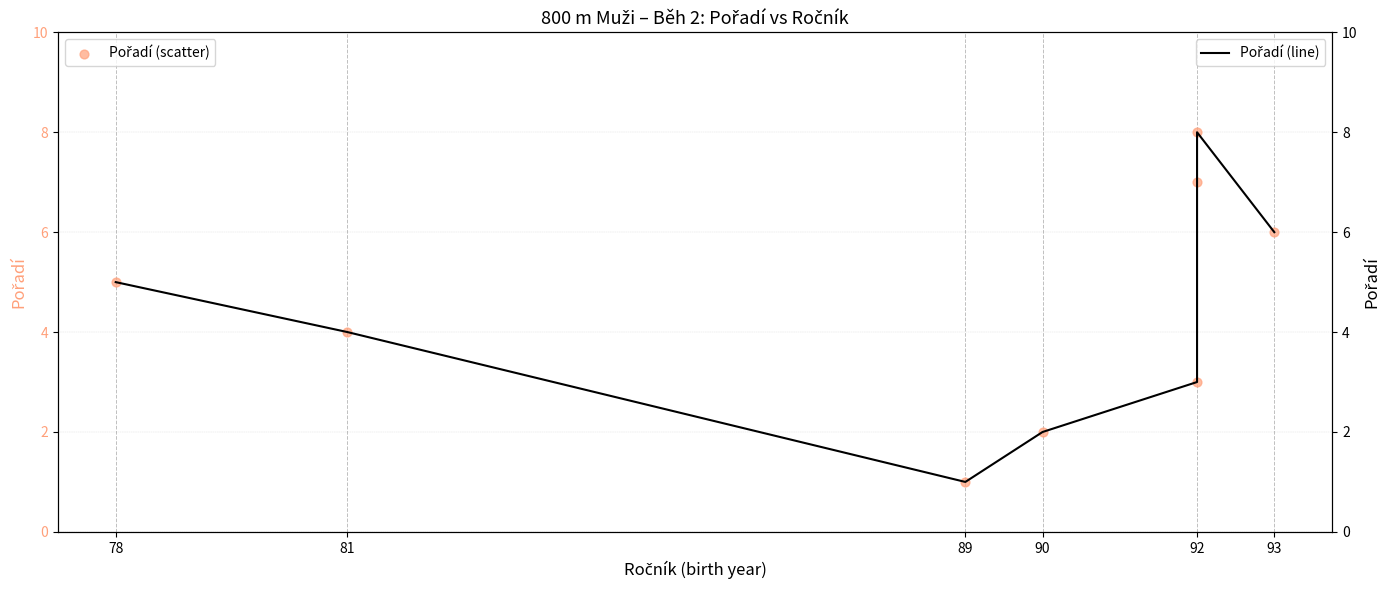

Which series has the widest spread of Y values?

Pořadí (scatter)